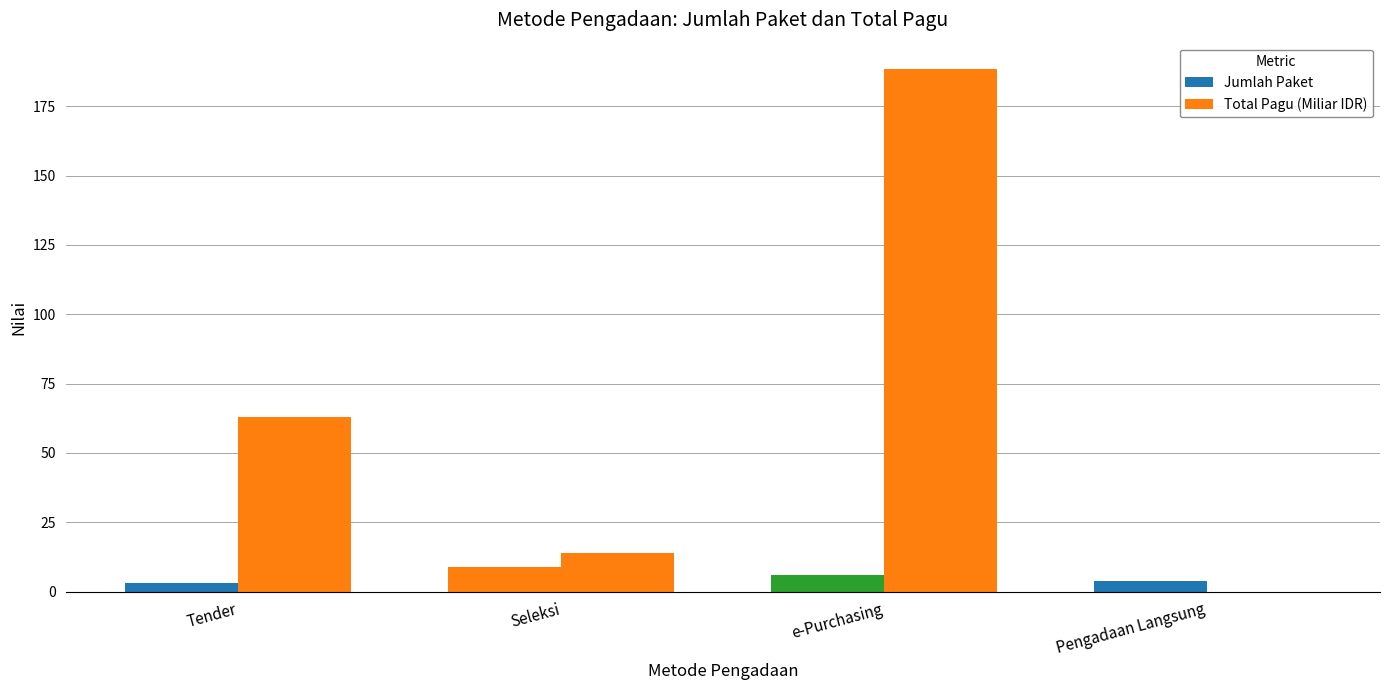

How many categories are shown in the chart?

4